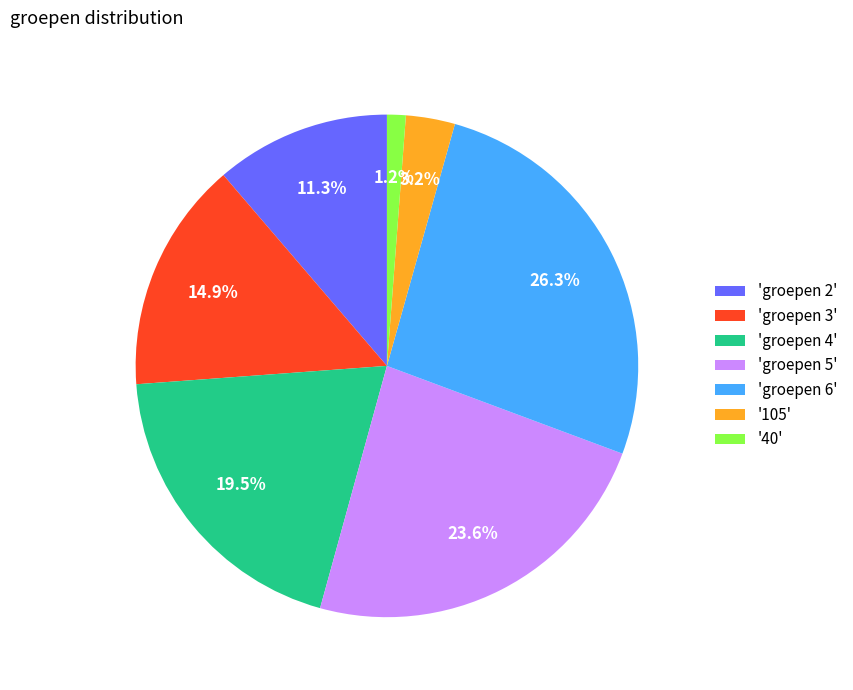

Is there a majority slice in this chart?

No